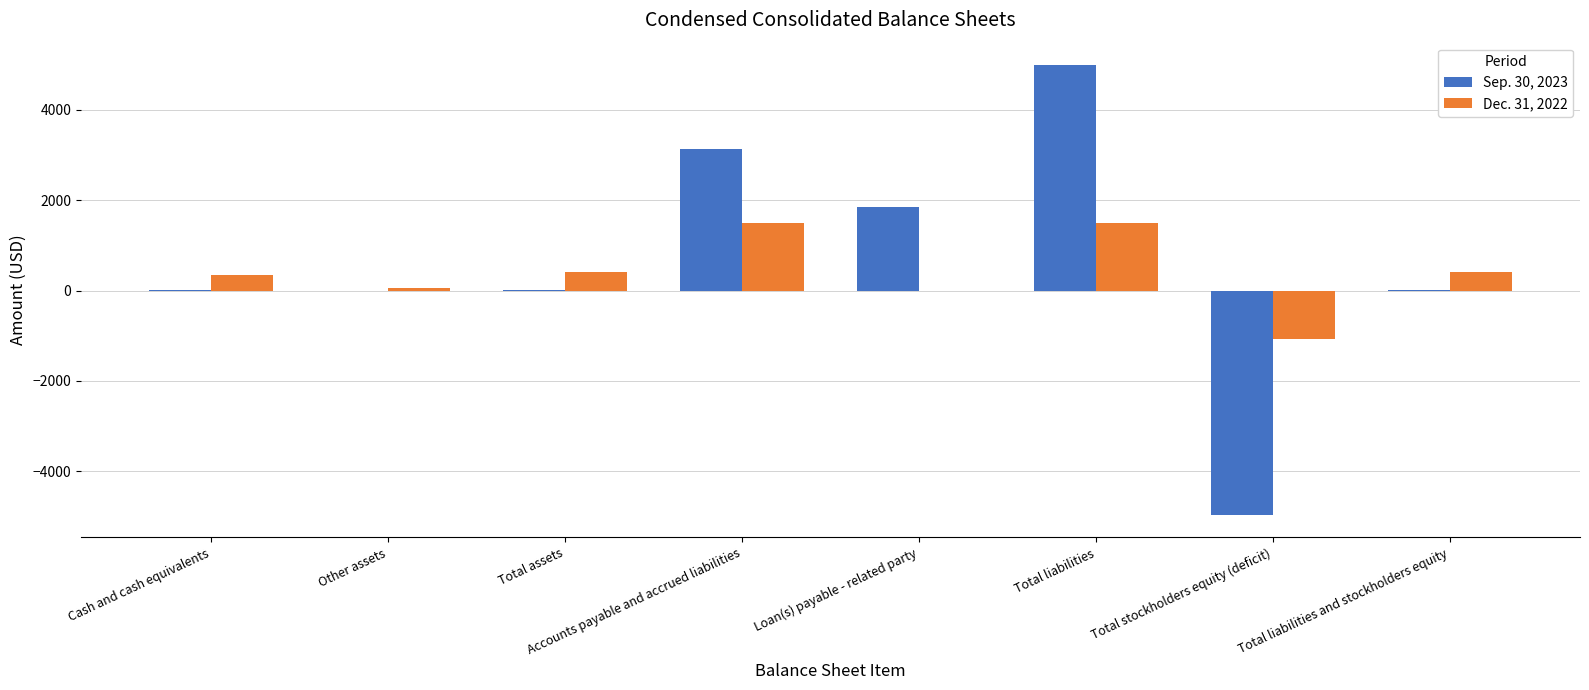

What is the greatest value displayed?

4985